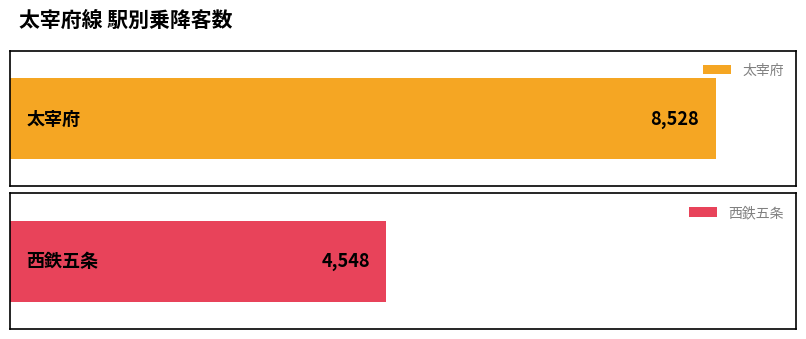

At which category does the chart reach its peak across all series?

太宰府